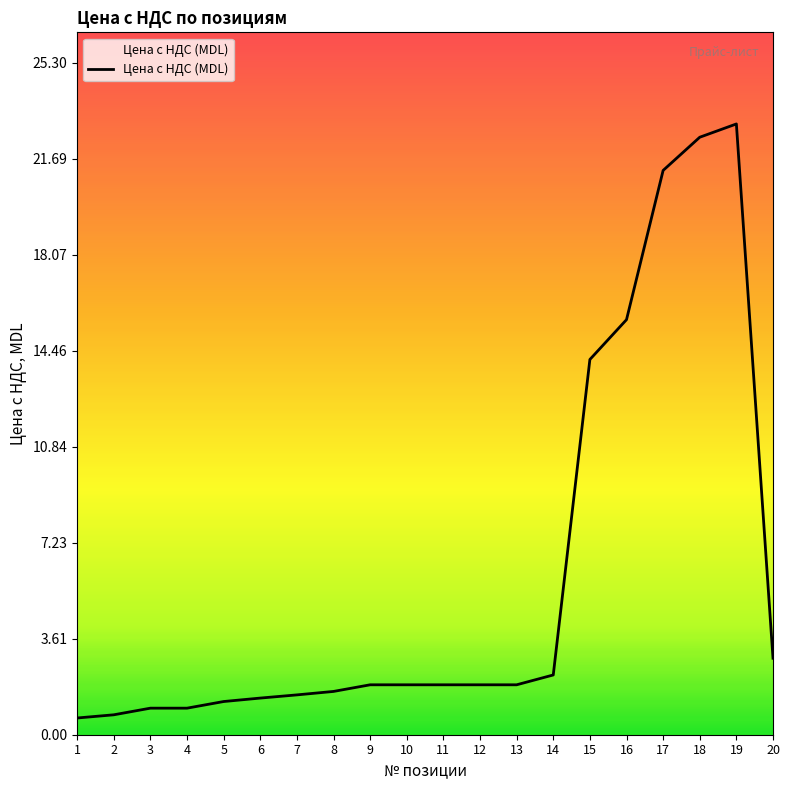

The chart shows a value of 7.9 at 16. True or false?

False